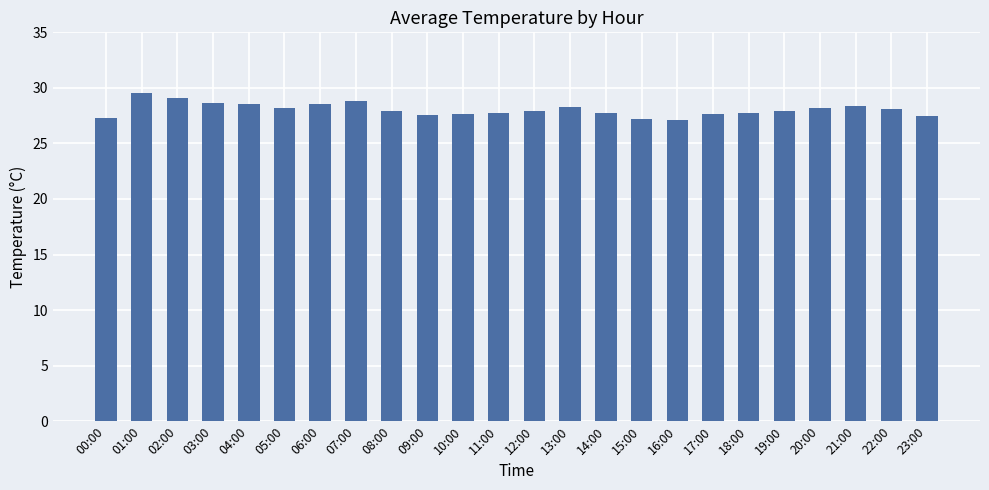

What is the average value?

28.1